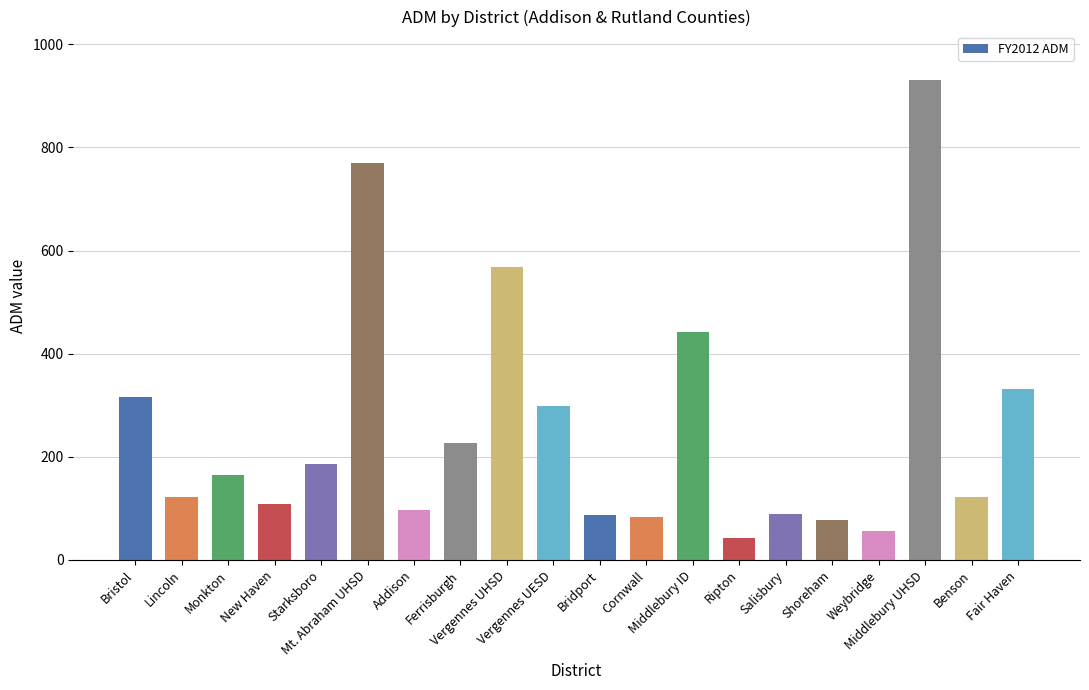

The chart shows a value of 263.7 at Monkton. True or false?

False